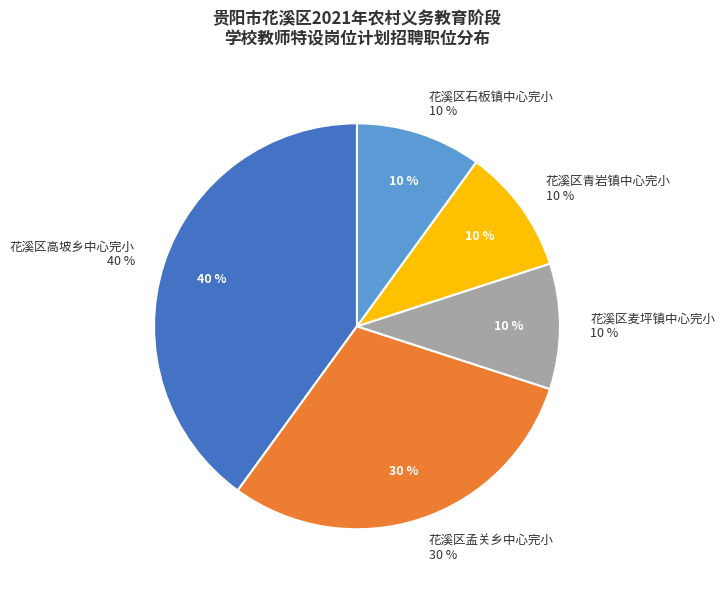

Which has a higher value, 花溪区麦坪镇中心完小 or 花溪区石板镇中心完小?

花溪区麦坪镇中心完小